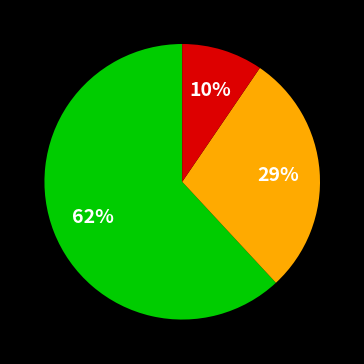

To the nearest percent, what is the average slice percentage?

33%